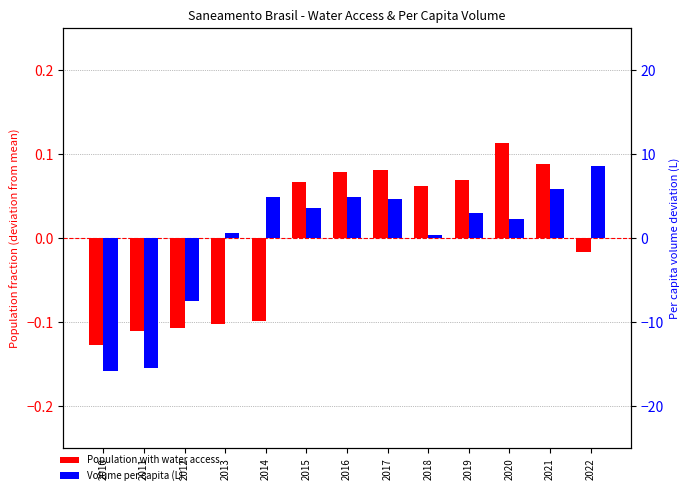

What is the lowest value of the Population with water access series?

-0.1